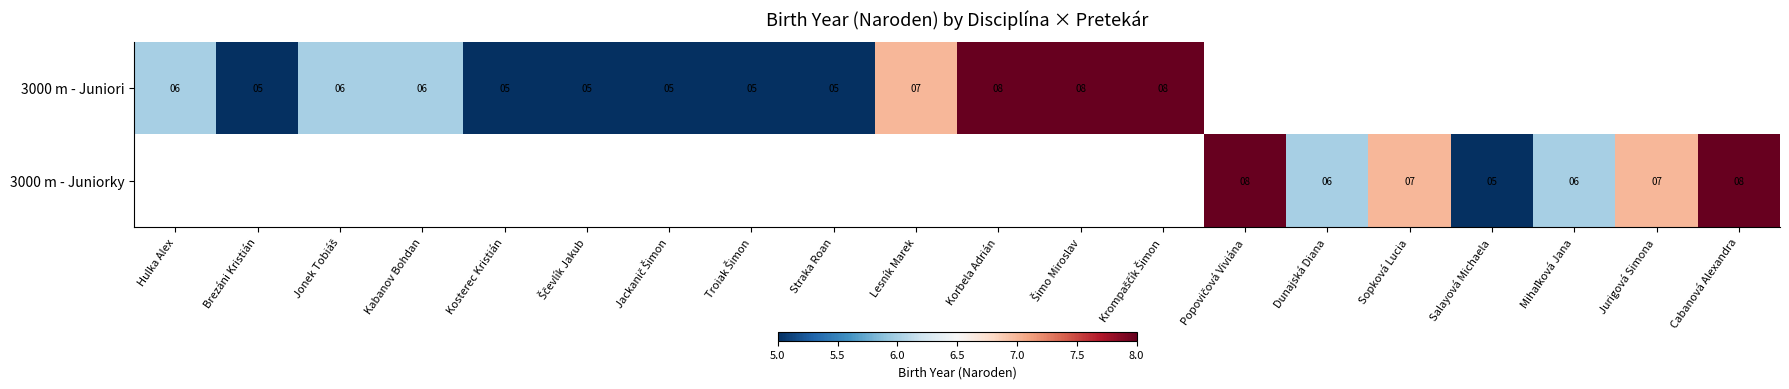

Which label corresponds to the largest value in the chart?

Korbela Adrián